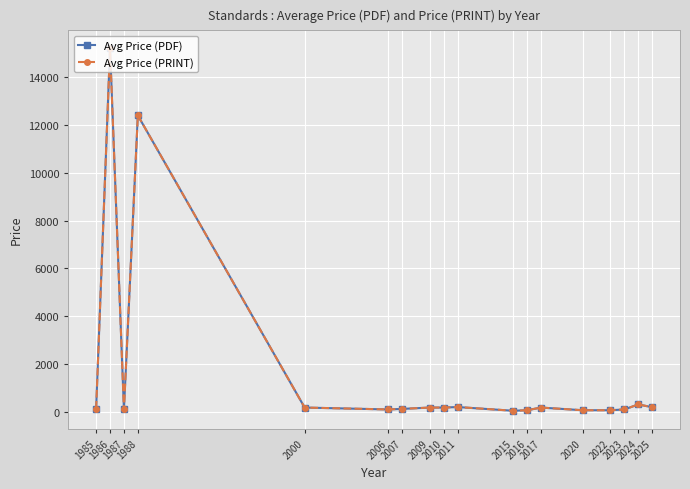

The value of Avg Price (PRINT) at 2015 is 43.0. True or false?

True